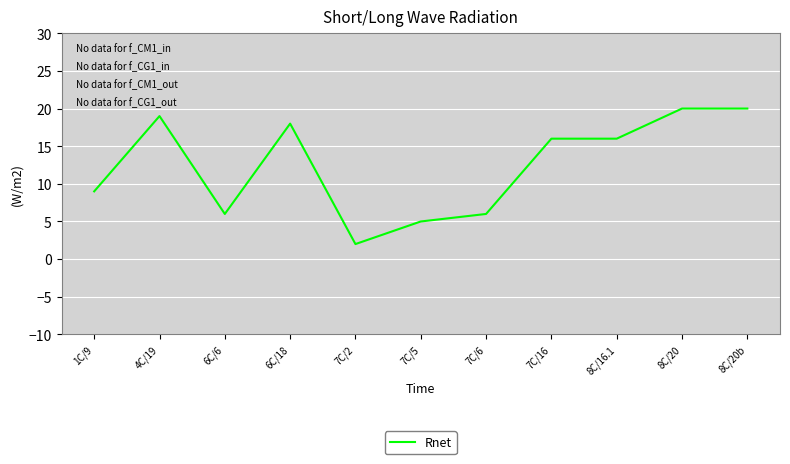

How many values are below 16?

5